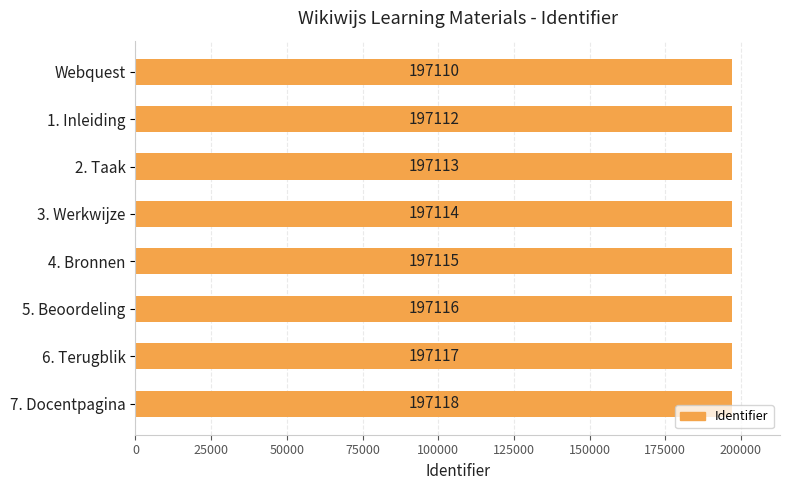

What is the smallest value displayed?

197110